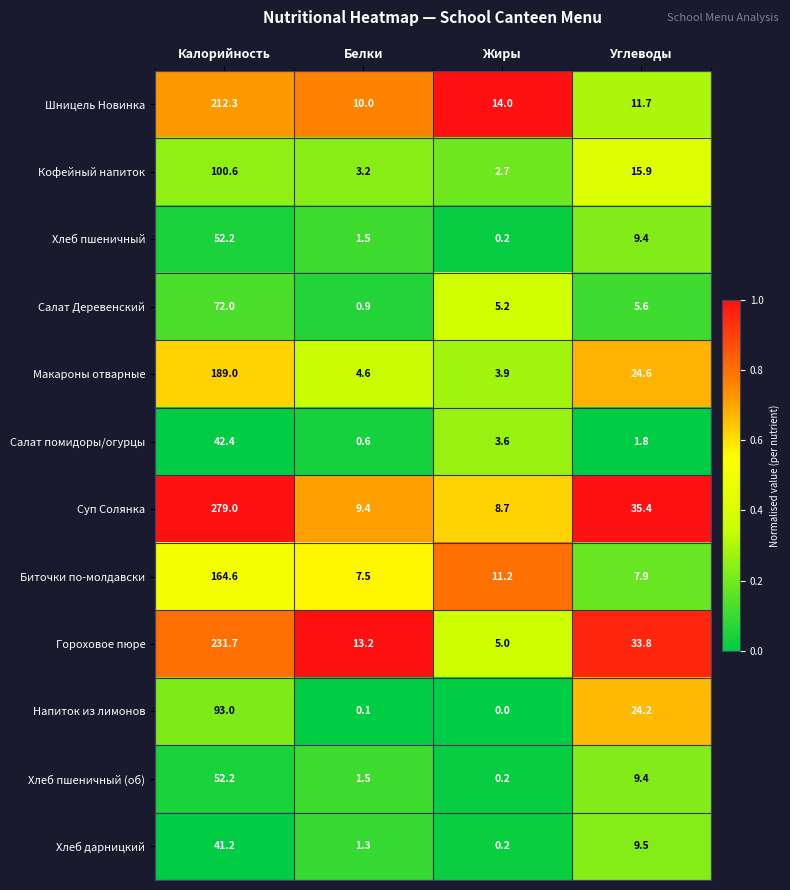

What is the lowest value of the Макароны отварные series?

3.9